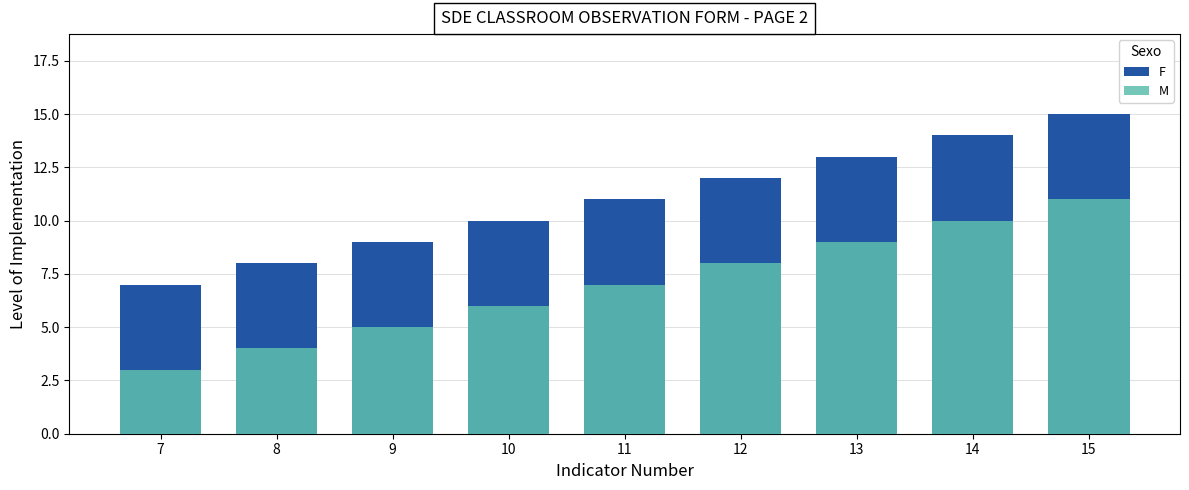

What is the total value across all series at 12?

20